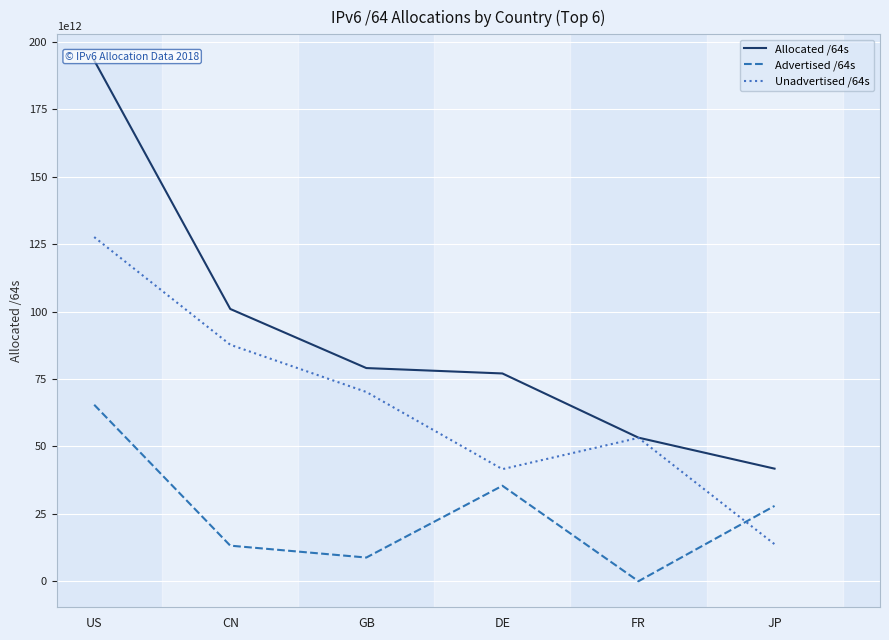

At which label does Advertised /64s first exceed 27983591964672?

US